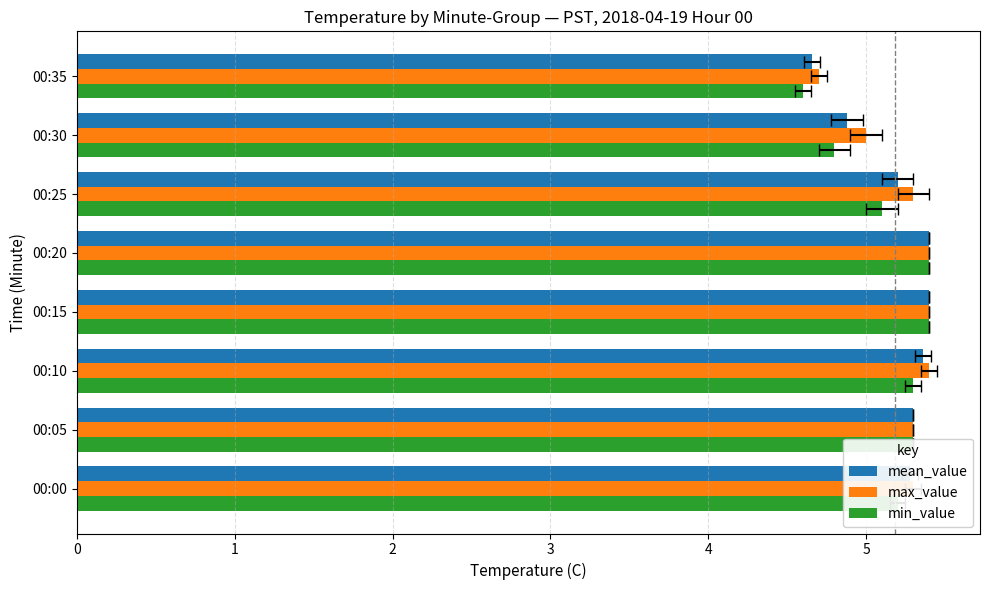

Rank the series at 00:05 from lowest to highest value.

mean_value, max_value, min_value